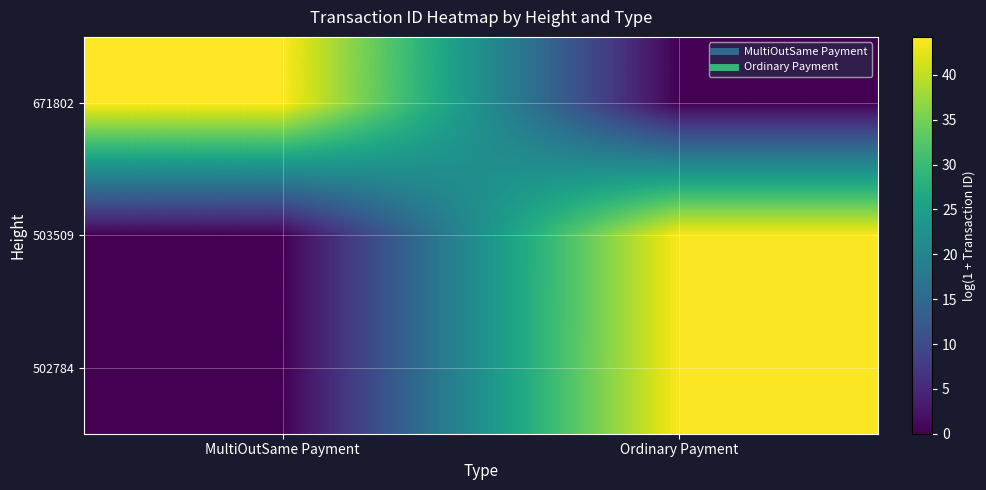

Reading left to right, what are all the values shown in this chart?

671802: MultiOutSame Payment=44.2	Ordinary Payment=0.0
503509: MultiOutSame Payment=0.0	Ordinary Payment=43.9
502784: MultiOutSame Payment=0.0	Ordinary Payment=44.0